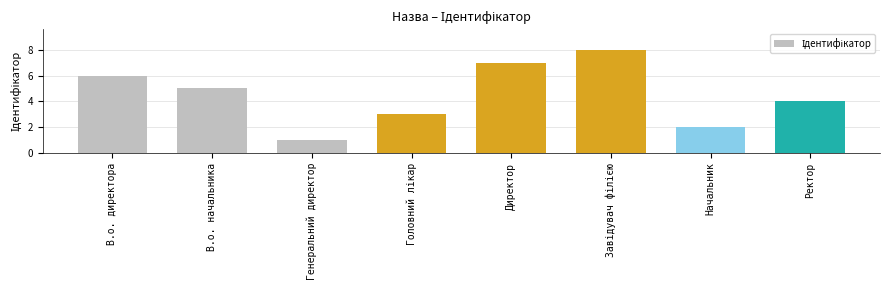

Is it true that the value at Директор is 2?

False